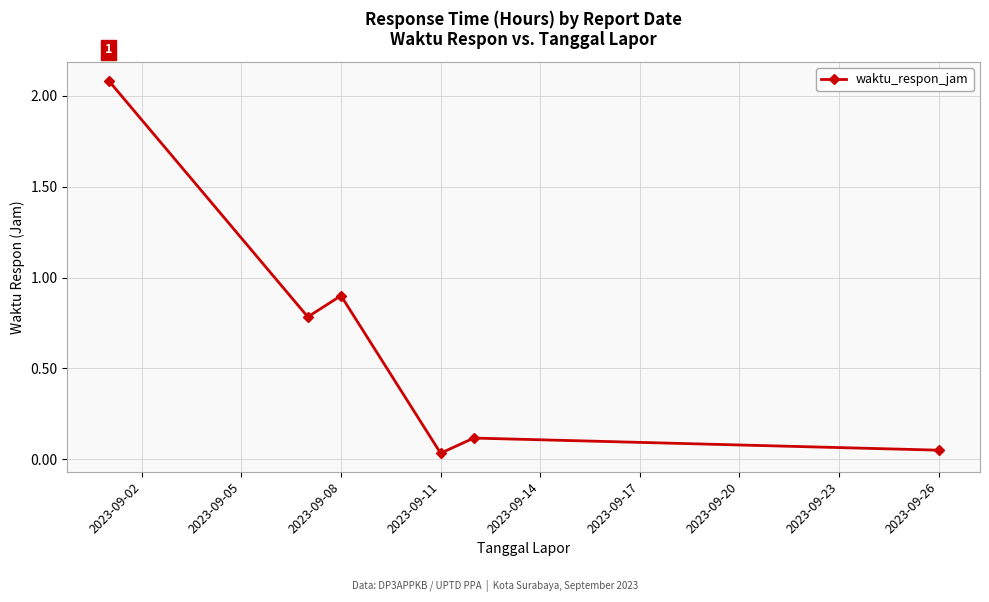

How many interior local valleys (lower than both neighbors) does the data have?

2